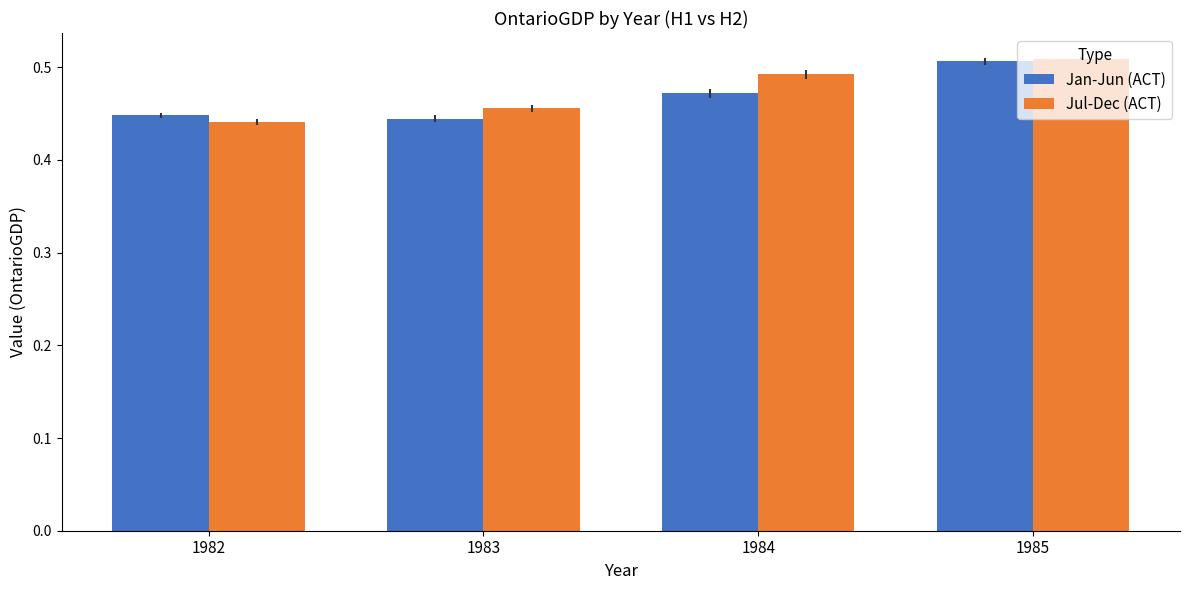

Which series has the largest range (max minus min)?

Jul-Dec (ACT)